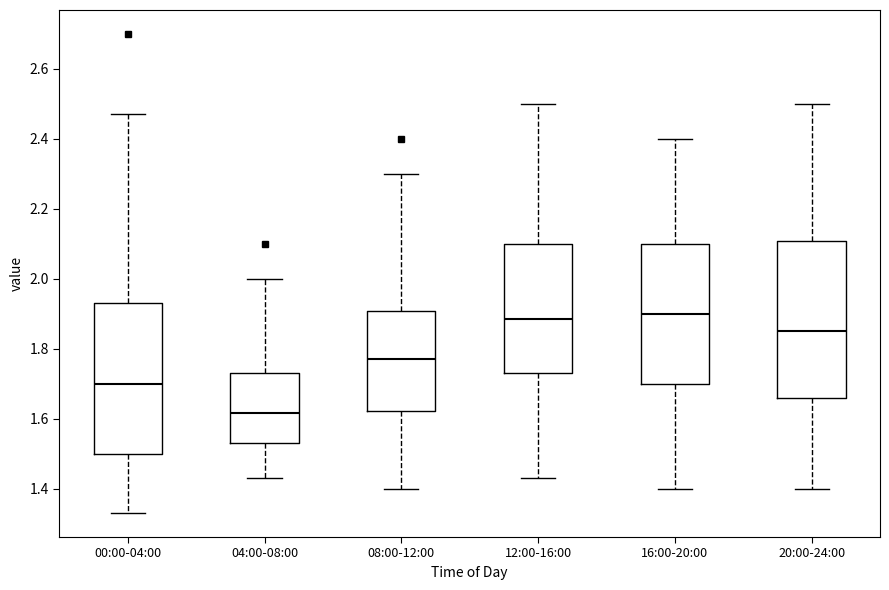

Reading left to right, read every box against the y-axis: the position of its median line, the range the box covers, and the ends of its whiskers. The values are not printed on the chart, so give them approximately, as read against the axis.

00:00-04:00: median 1.70, box 1.50 to 1.94, whiskers 1.34 to 2.48
04:00-08:00: median 1.62, box 1.54 to 1.74, whiskers 1.44 to 2.00
08:00-12:00: median 1.78, box 1.62 to 1.90, whiskers 1.40 to 2.30
12:00-16:00: median 1.88, box 1.74 to 2.10, whiskers 1.44 to 2.50
16:00-20:00: median 1.90, box 1.70 to 2.10, whiskers 1.40 to 2.40
20:00-24:00: median 1.86, box 1.66 to 2.10, whiskers 1.40 to 2.50